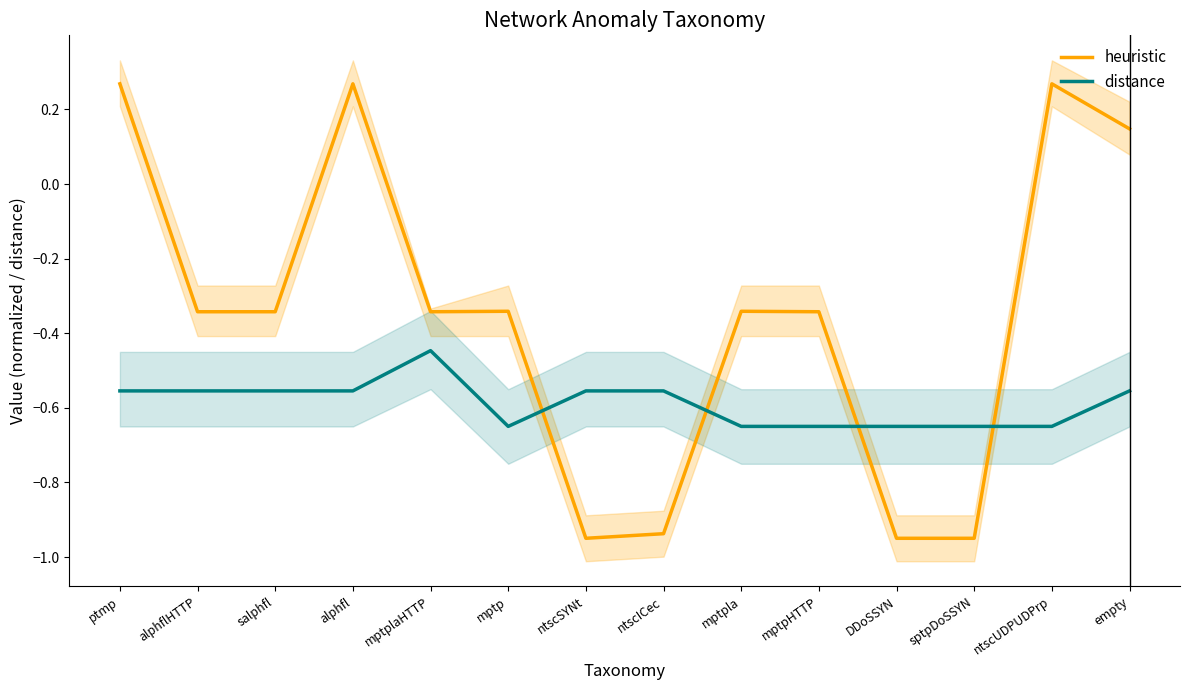

Where do distance and heuristic first cross each other?

mptp and ntscSYNt